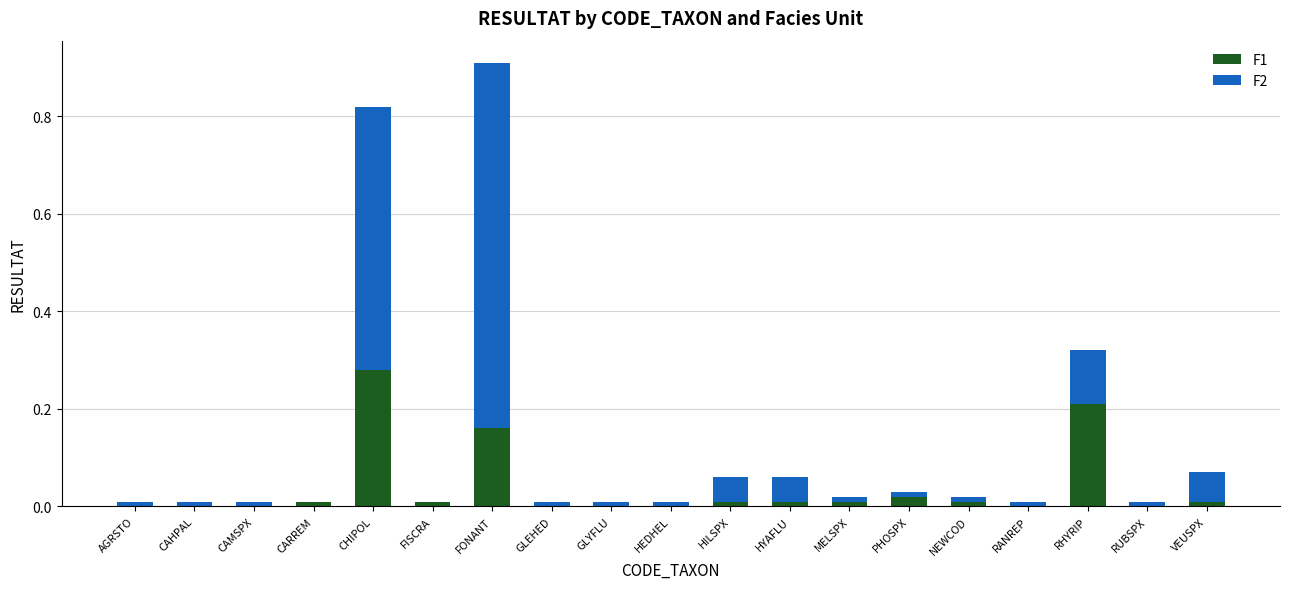

At which category is the sum across all series the highest?

FONANT